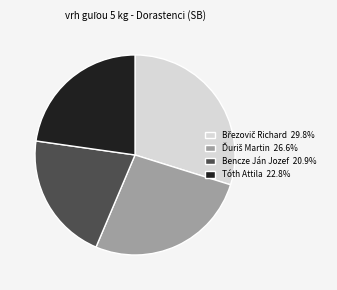

Is there any slice that represents more than half of the pie?

No